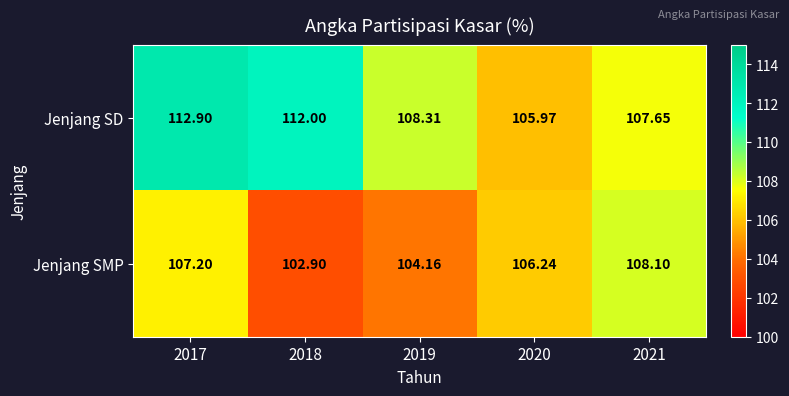

Which series changed the most between 2017 and 2021?

Jenjang SD